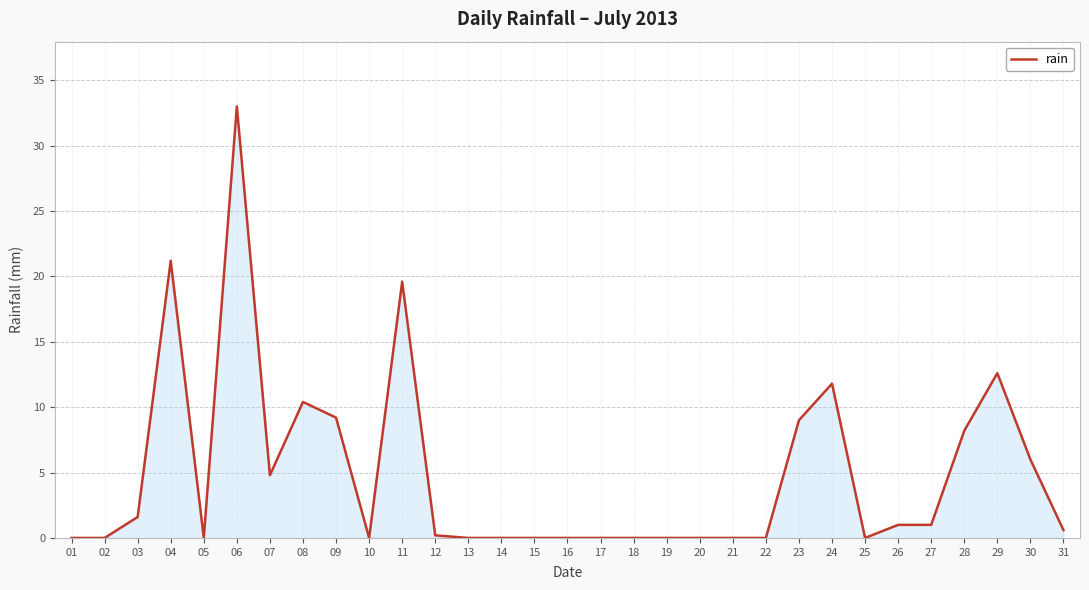

At which category does the chart reach its peak across all series?

06